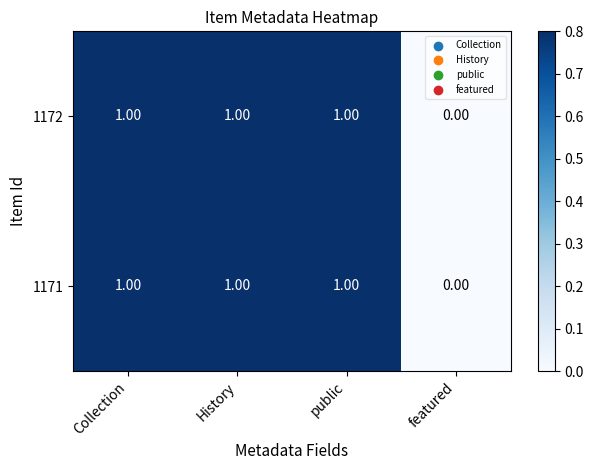

What is the sum of all 1171 values?

3